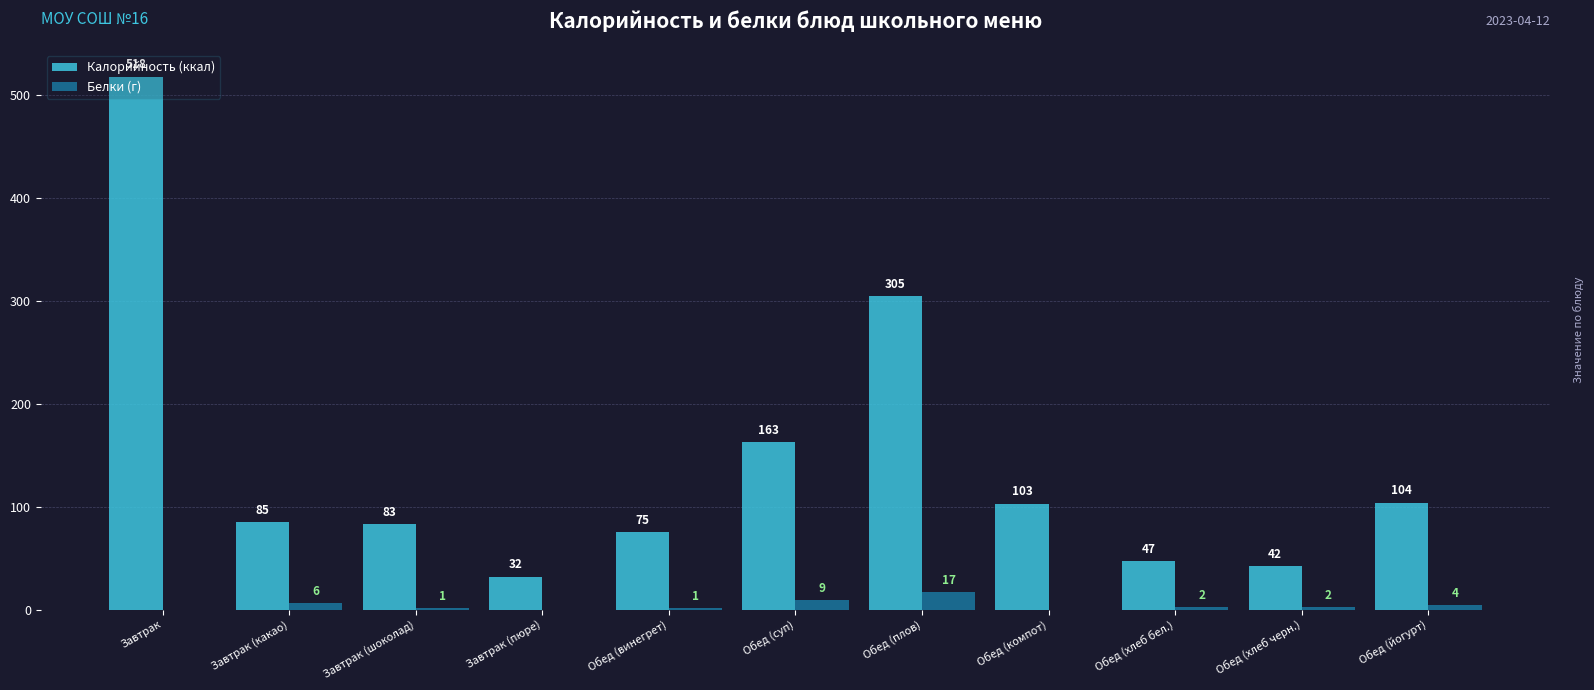

How many distinct data groups are displayed?

2